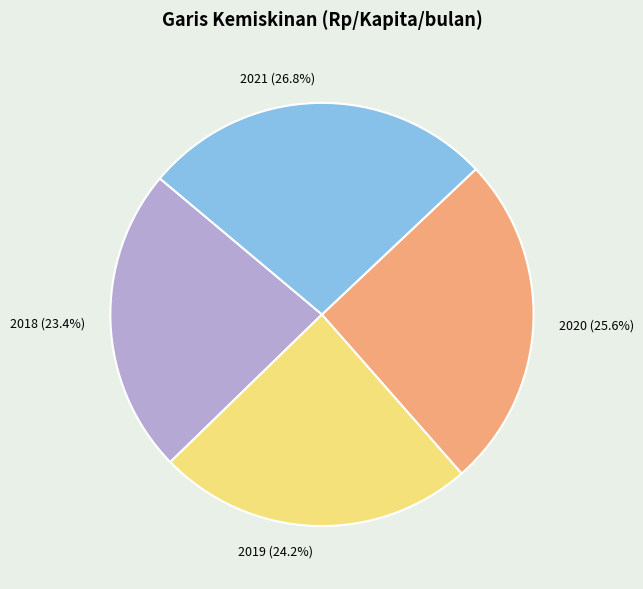

What is the ratio of the value at 2018 to the value at 2020?

0.9